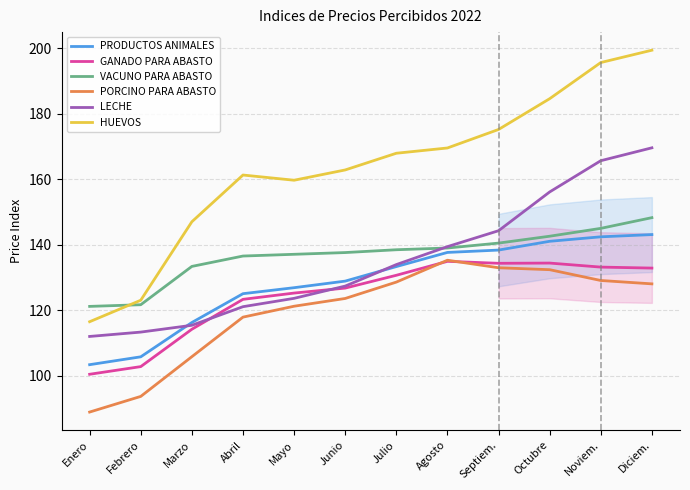

The PORCINO PARA ABASTO series shows 238.1 at Octubre. True or false?

False